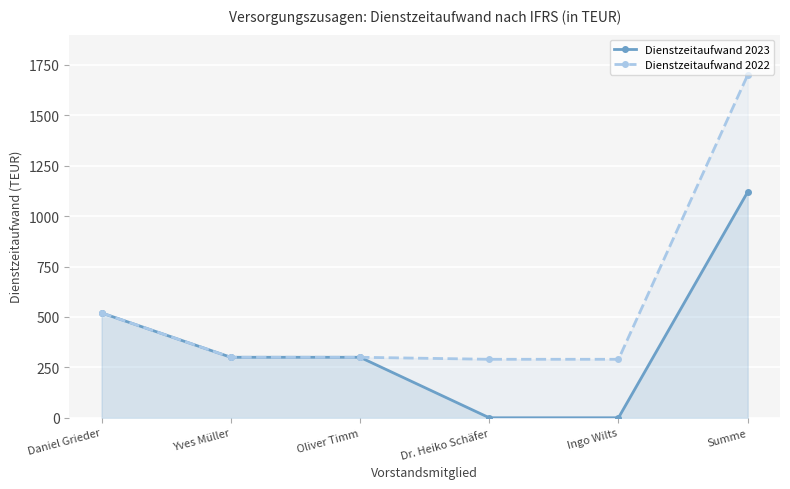

At Oliver Timm, list the series in order from largest to smallest.

Dienstzeitaufwand 2023, Dienstzeitaufwand 2022